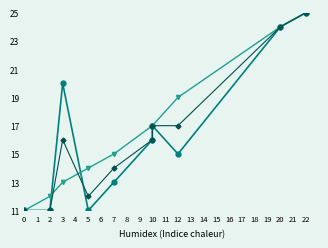

How many times do Year and Average cross each other?

2